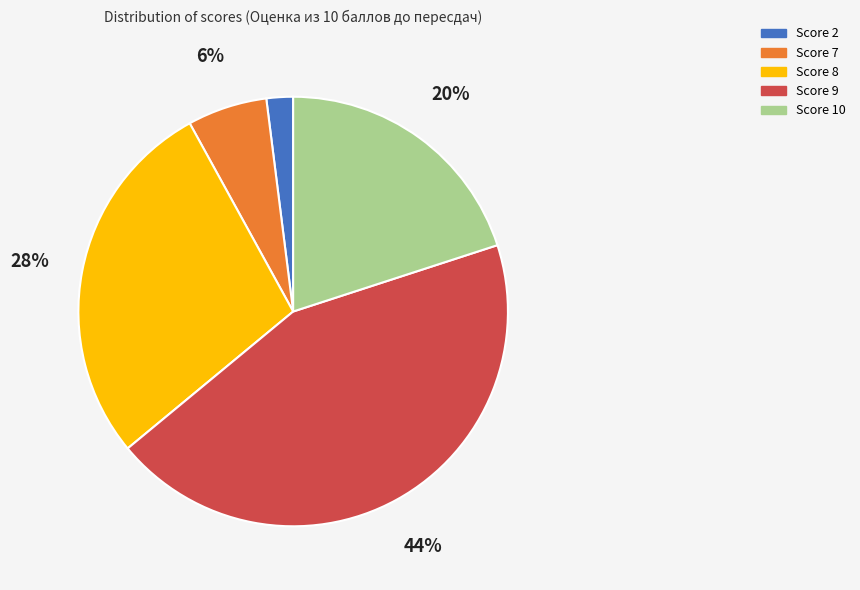

Is there a majority slice in this chart?

No